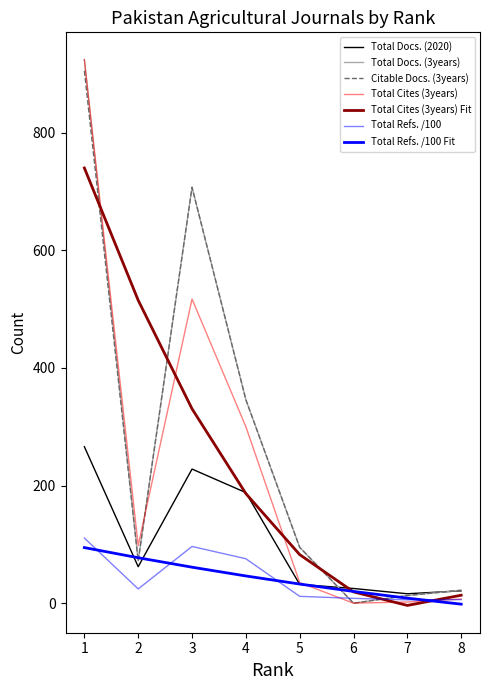

List the labels in order of Total Docs. (3years) value, smallest first.

6, 7, 8, 2, 5, 4, 3, 1